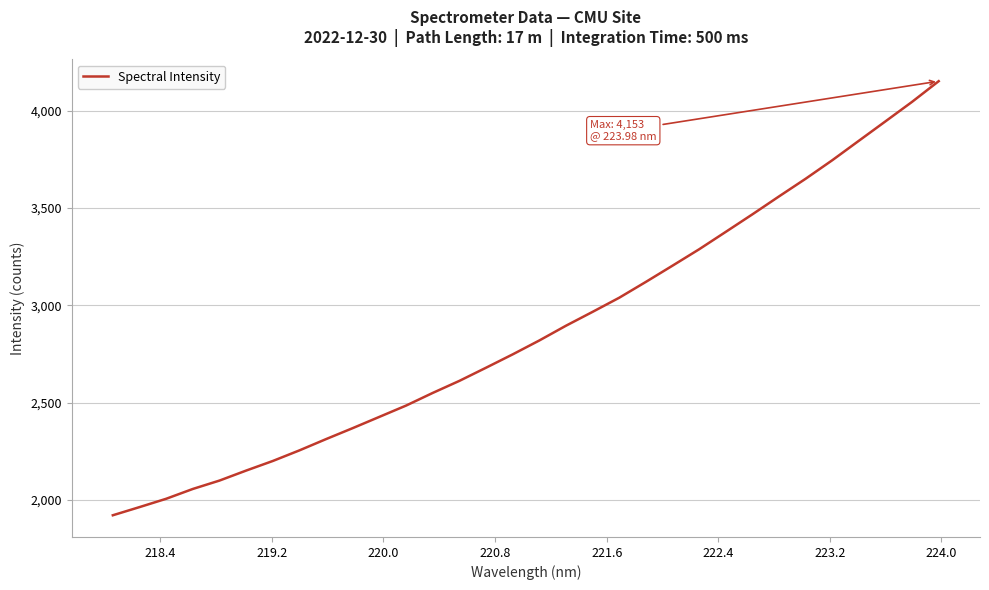

True or false: there are more than 1 points higher than both neighbors.

False